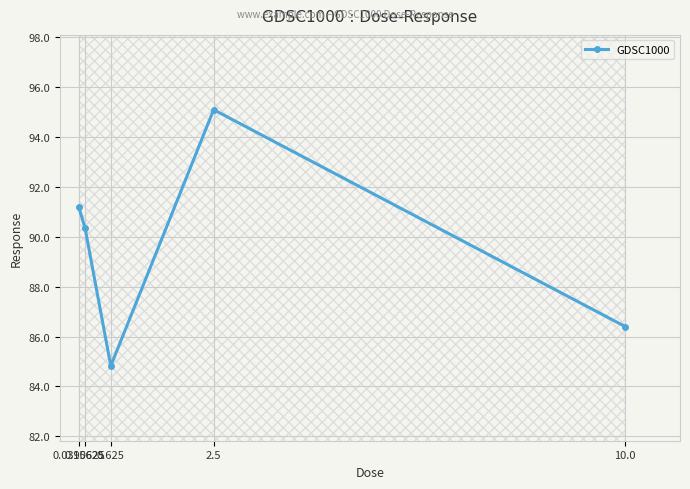

What is the difference between the values at 2.5 and 0.15625?

4.7